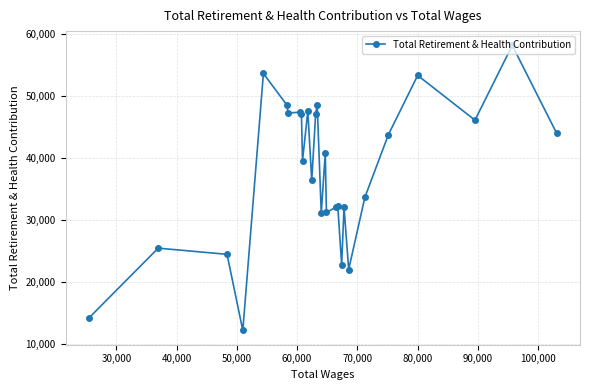

What is the value of the 15th point from the left?

31099